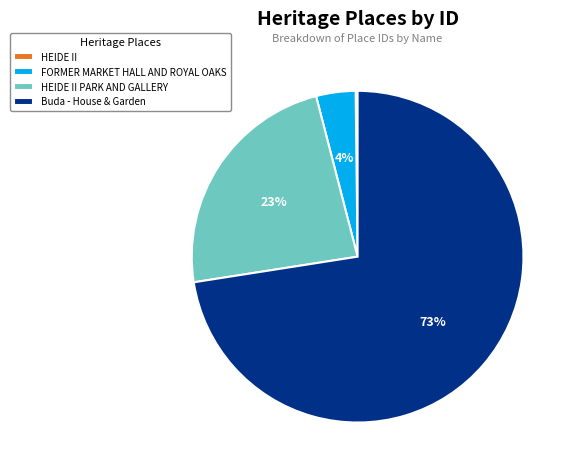

Combined, do Buda - House & Garden and FORMER MARKET HALL AND ROYAL OAKS account for over 50%?

Yes